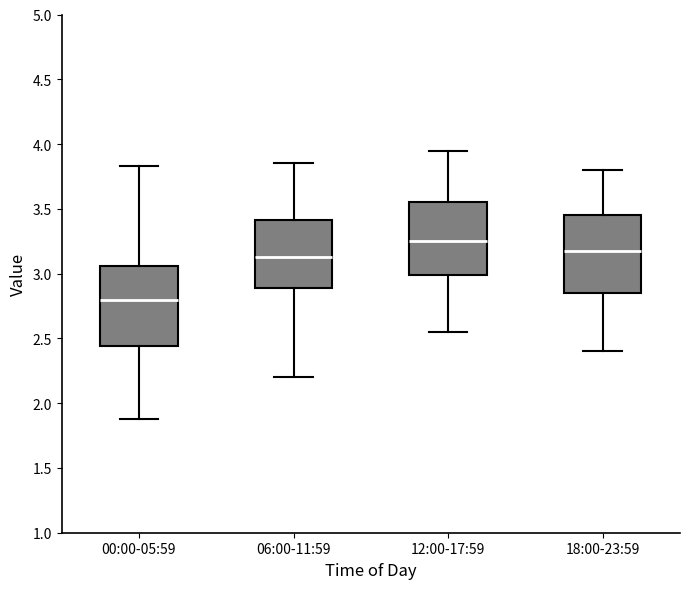

Reading left to right, read every box against the y-axis: the position of its median line, the range the box covers, and the ends of its whiskers. The values are not printed on the chart, so give them approximately, as read against the axis.

00:00-05:59: median 2.80, box 2.45 to 3.05, whiskers 1.90 to 3.85
06:00-11:59: median 3.15, box 2.90 to 3.40, whiskers 2.20 to 3.85
12:00-17:59: median 3.25, box 3.00 to 3.55, whiskers 2.55 to 3.95
18:00-23:59: median 3.20, box 2.85 to 3.45, whiskers 2.40 to 3.80